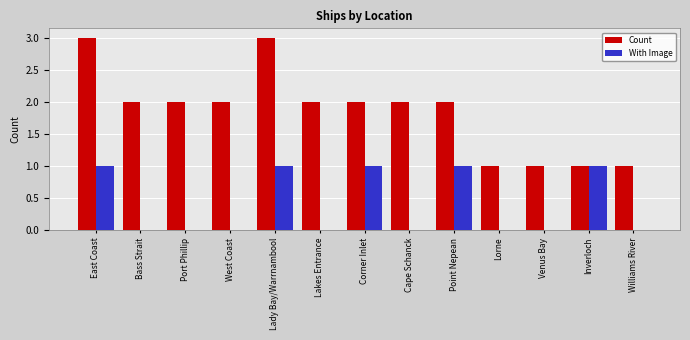

What is the sum of all Count values?

24